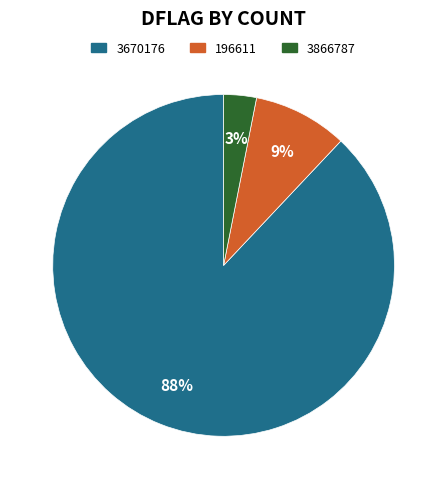

To the nearest percent, what percentage of the pie is 3866787?

3%